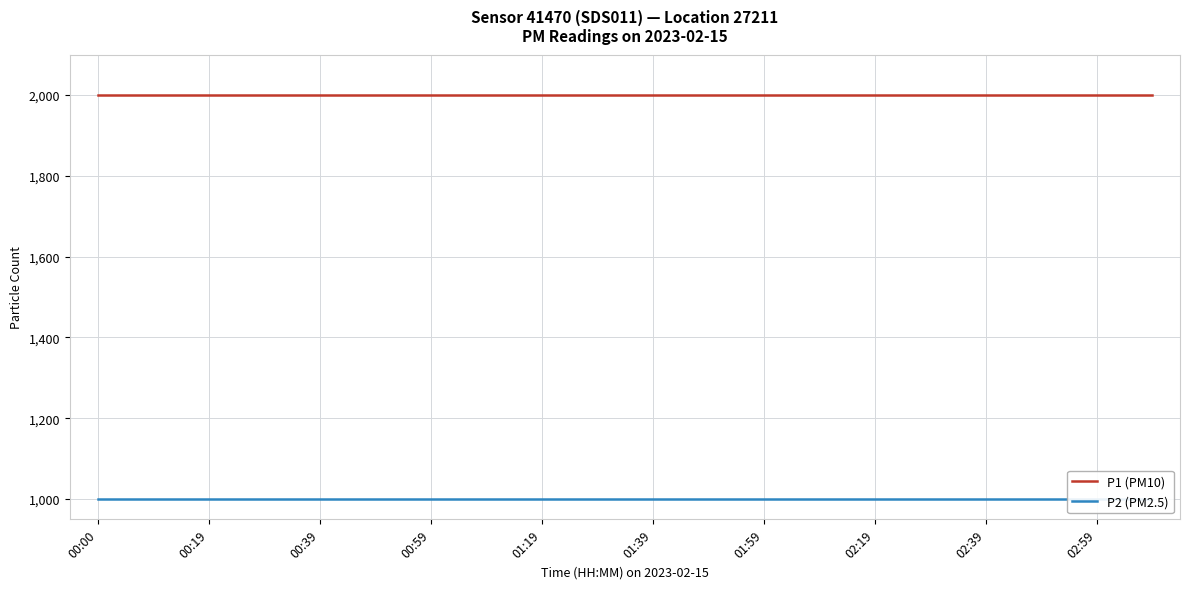

True or false: P2 (PM2.5) and P1 (PM10) intersect in this chart.

False